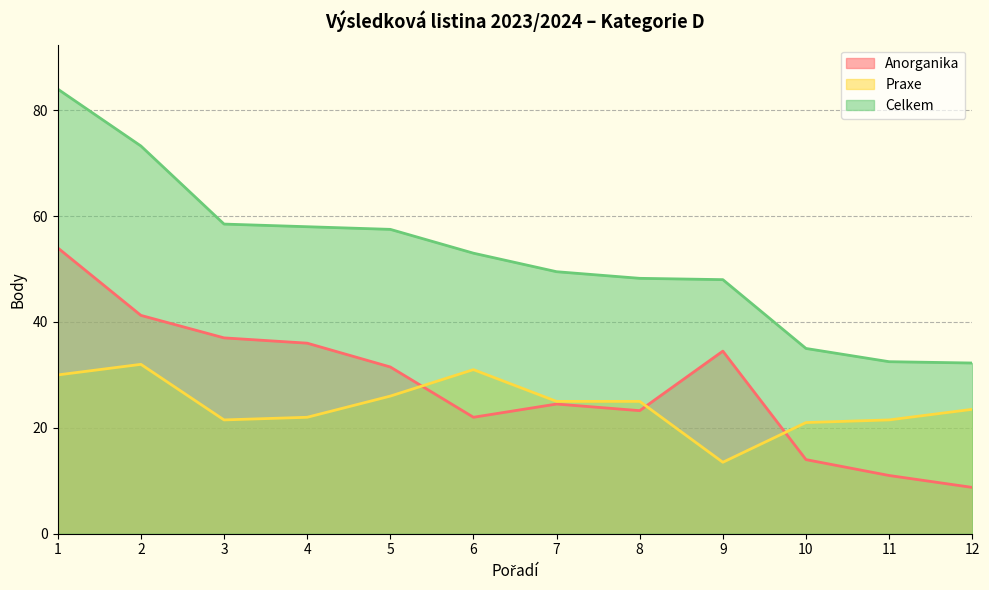

How many data points does each series have?

12